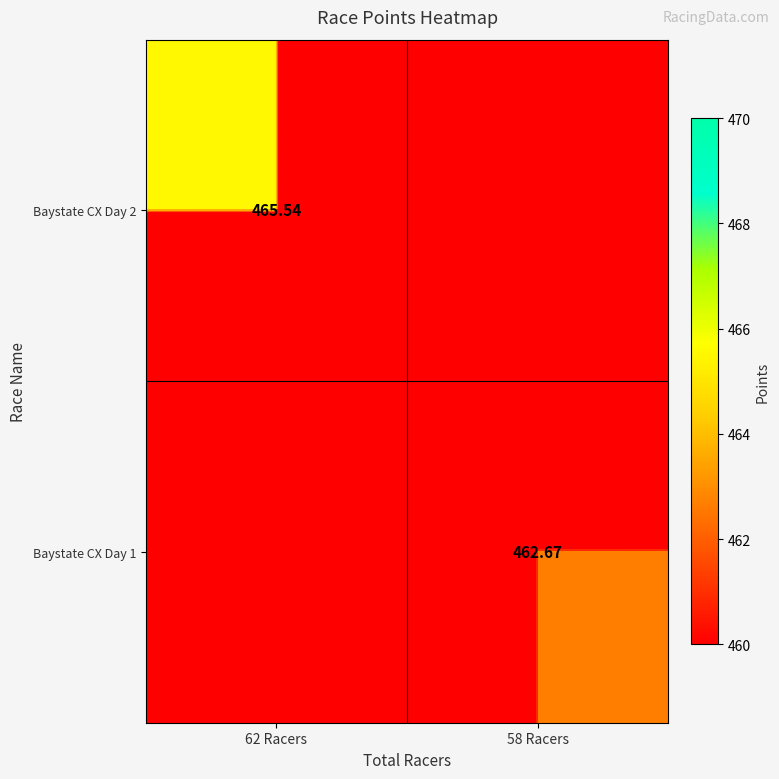

Is the value of Baystate CX Day 2 at 62 Racers greater than the value of Baystate CX Day 1 at 58 Racers?

Yes